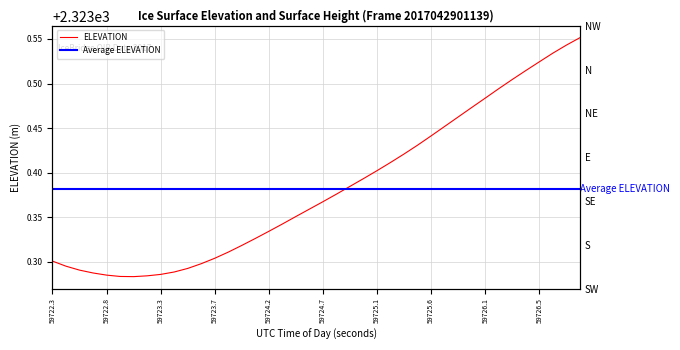

What is the label of the 2nd point from the right?

59726.781